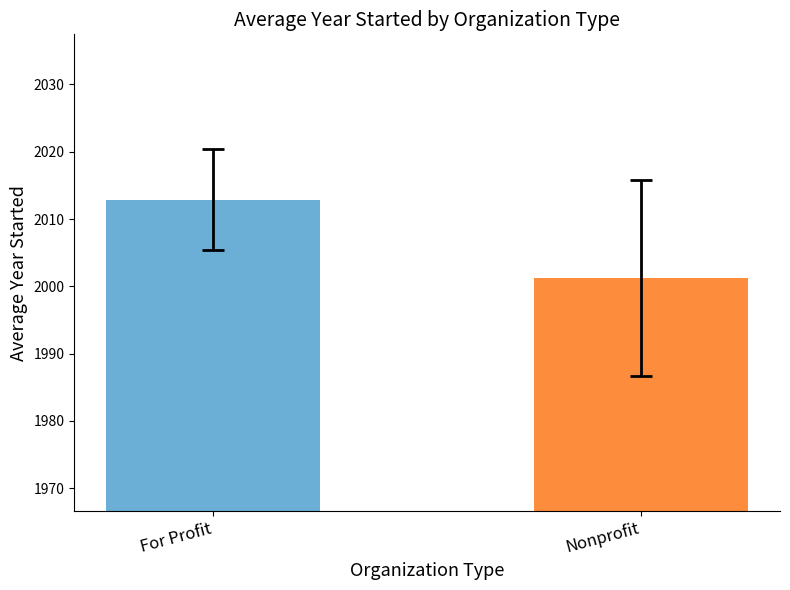

Does the chart contain stacked bars?

No